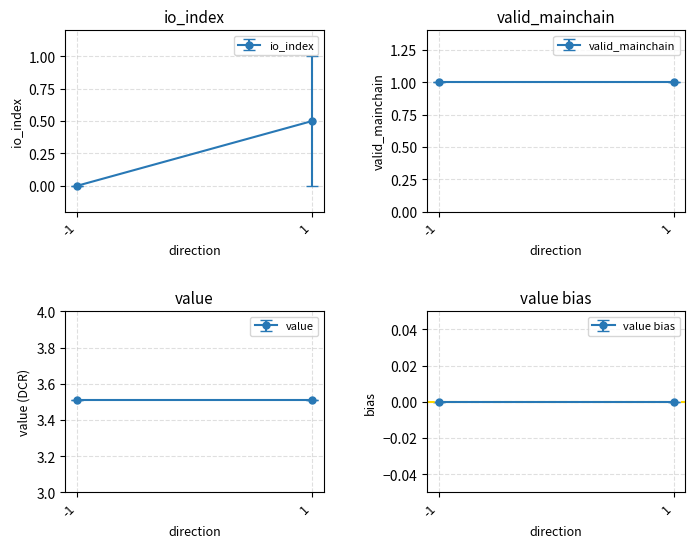

Where is io_index nearest to the value 0?

-1